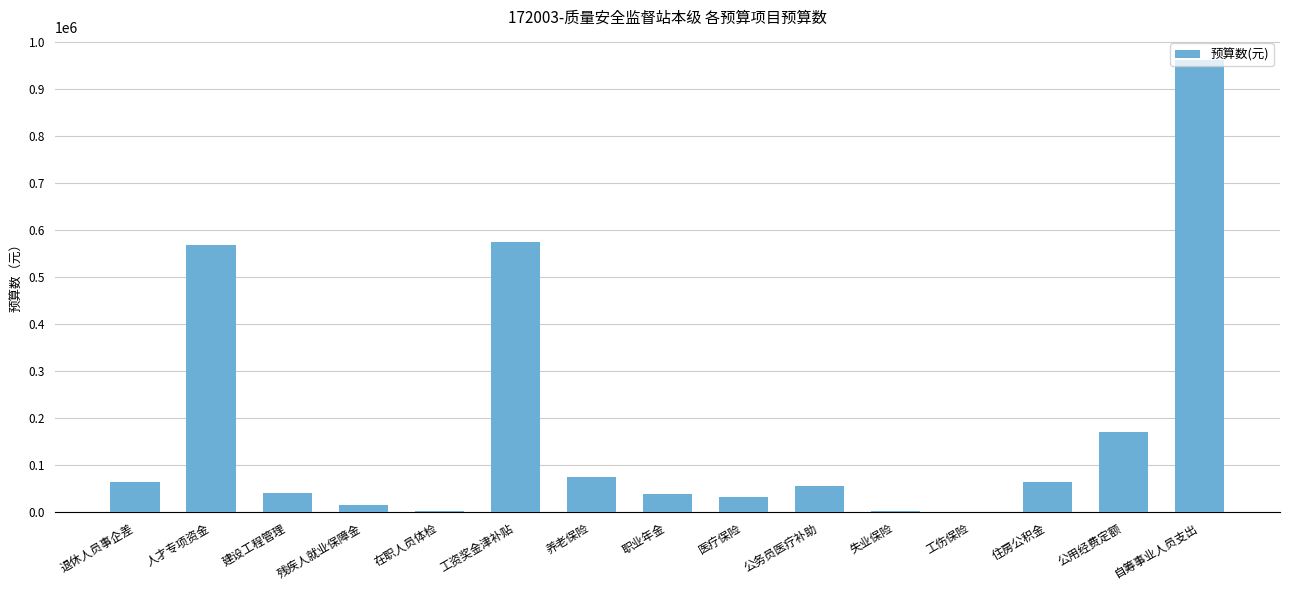

At which label is the value closest to 480976?

人才专项资金